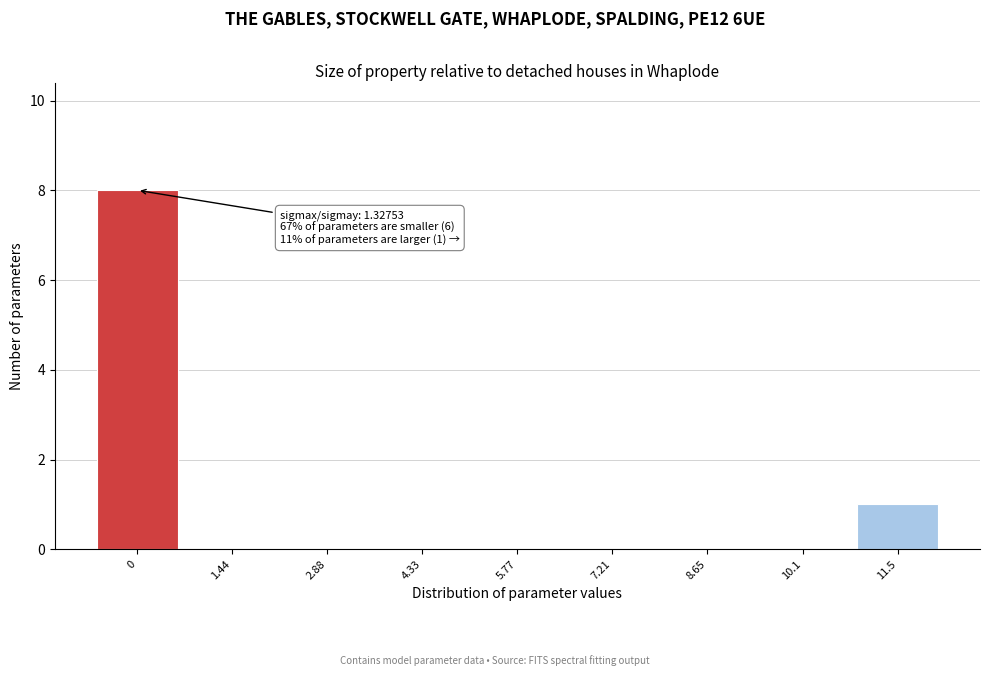

Reading left to right, extract all data points from this chart.

0=8	1.44=0	2.88=0	4.33=0	5.77=0	7.21=0	8.65=0	10.1=0	11.5=1